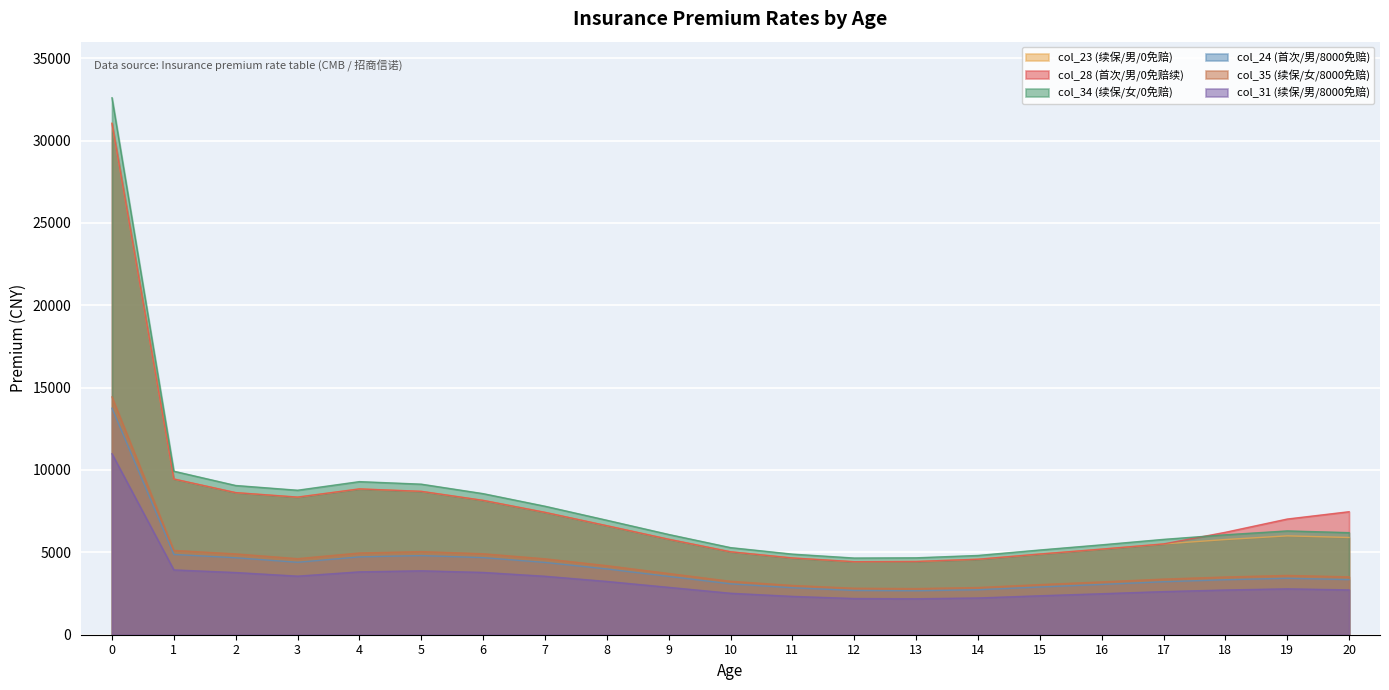

Which series has the largest total across all categories?

col_34 (续保/女/0免赔)